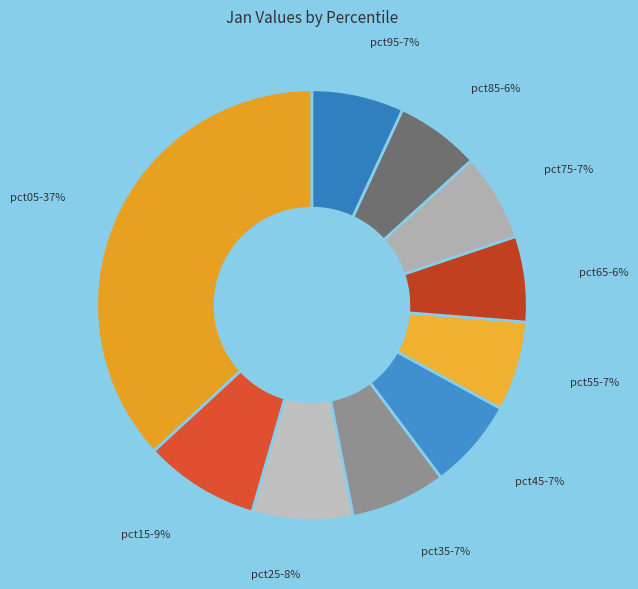

Is there any slice that represents more than half of the pie?

No